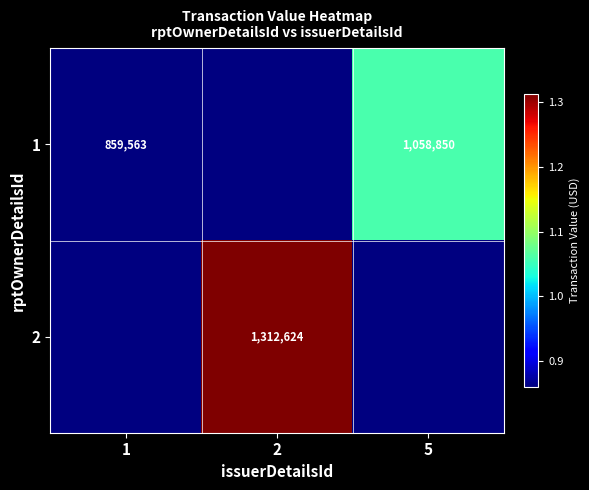

What is the smallest value displayed?

859563.0